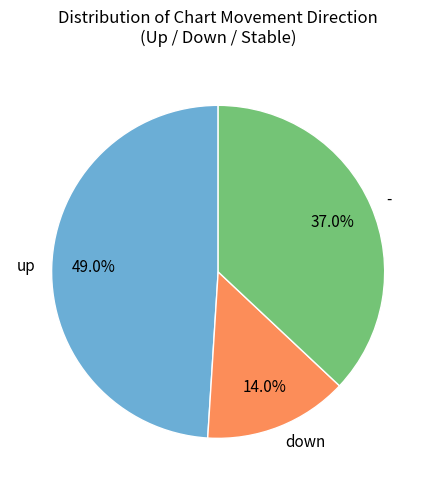

Is it true that down is 27% of the pie?

False